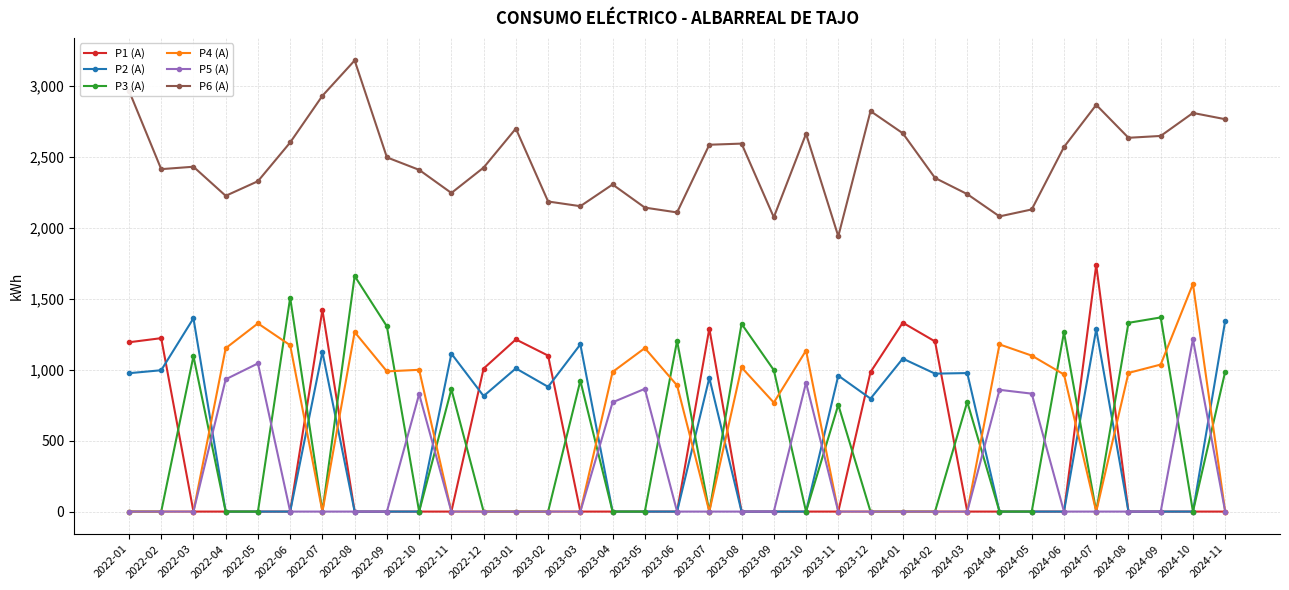

At which label does P3 (A) reach its peak?

2022-08